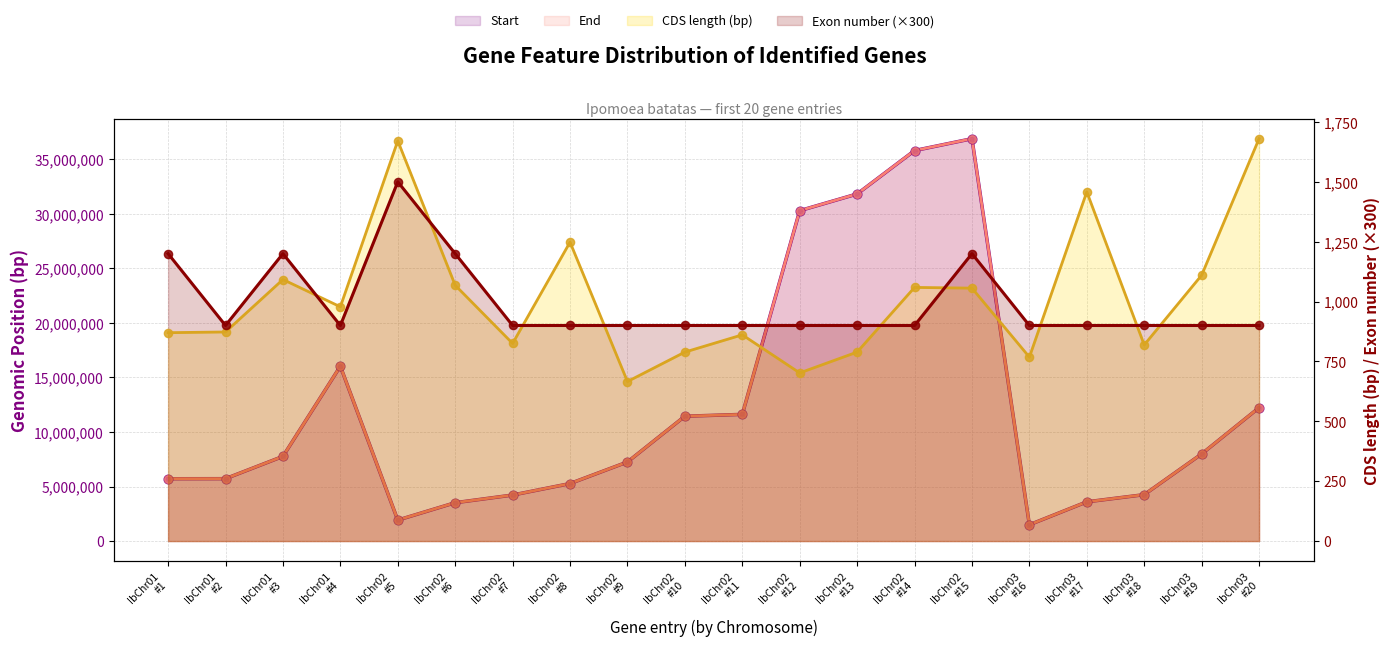

Which series has the largest total across all categories?

End